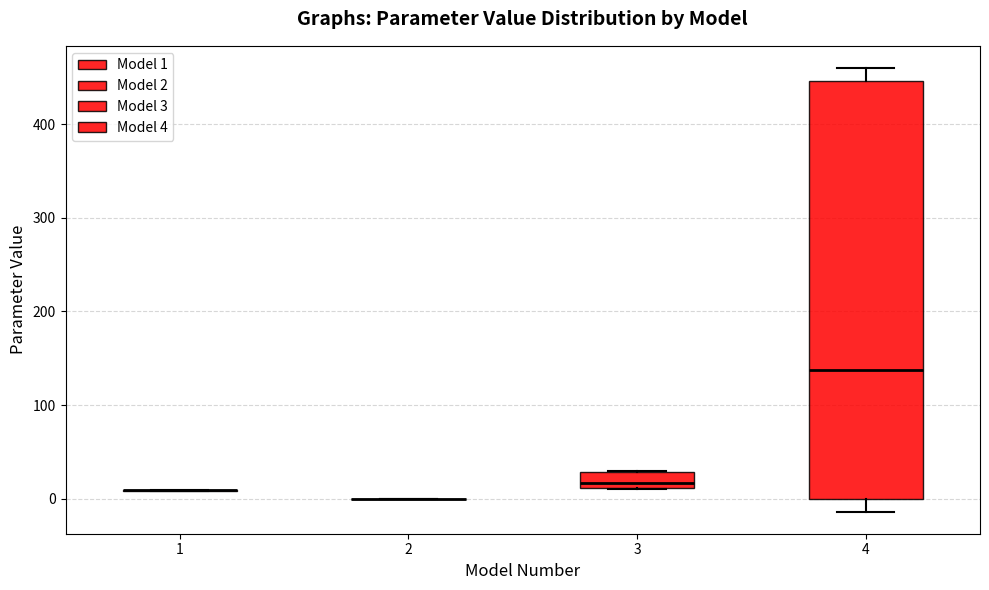

Which box is the tallest, from its lower edge to its upper edge?

4